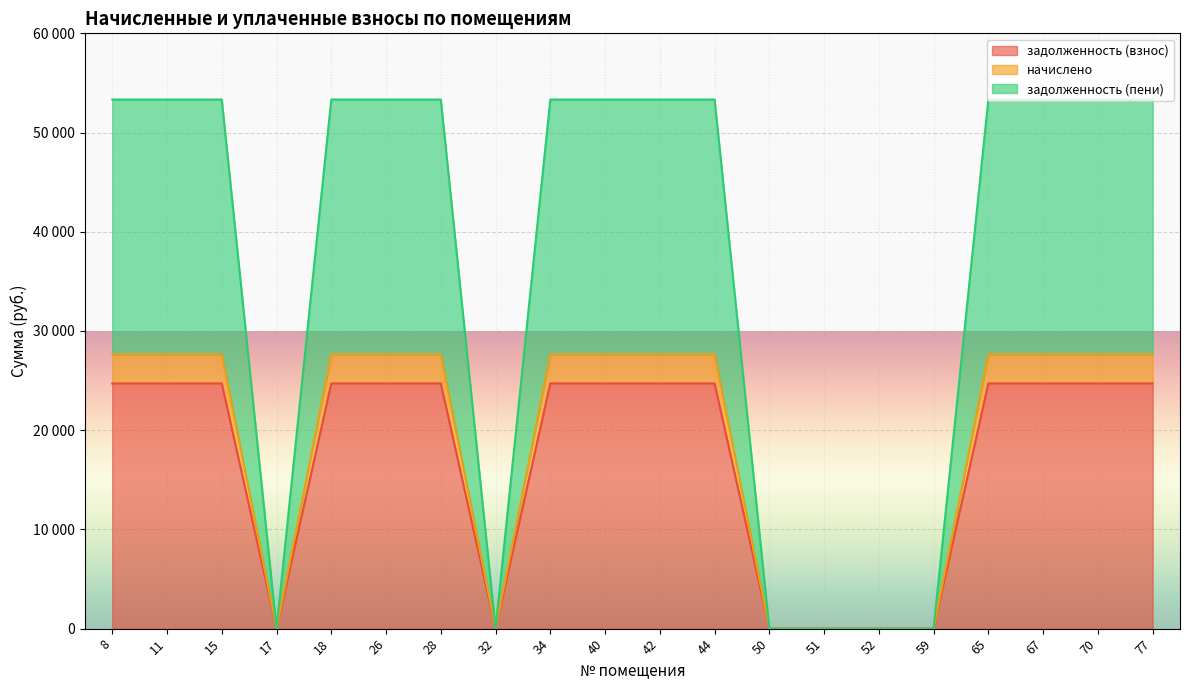

In задолженность (пени), how many points are lower than both neighbors (excluding endpoints)?

2